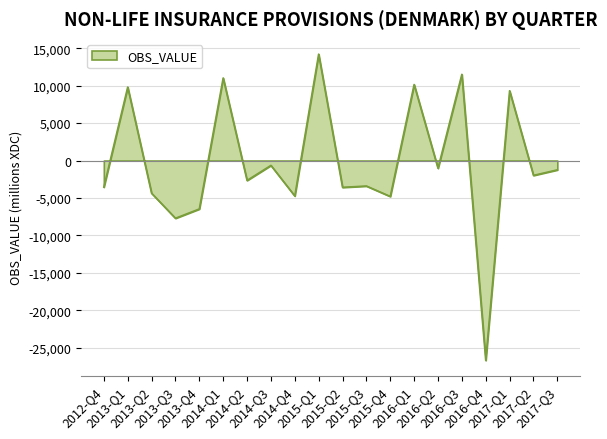

What is the difference between the maximum and second lowest values?

21900